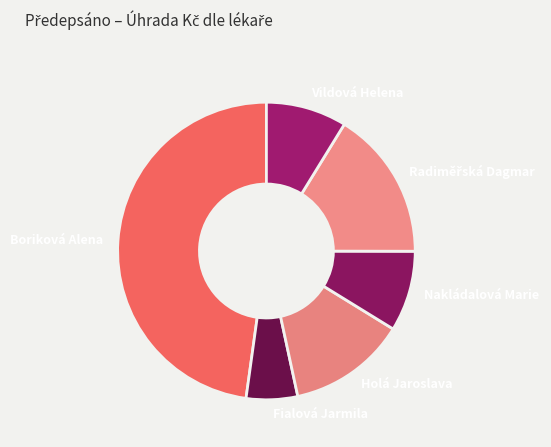

True or false: Nakládalová Marie accounts for 1% of the total.

False